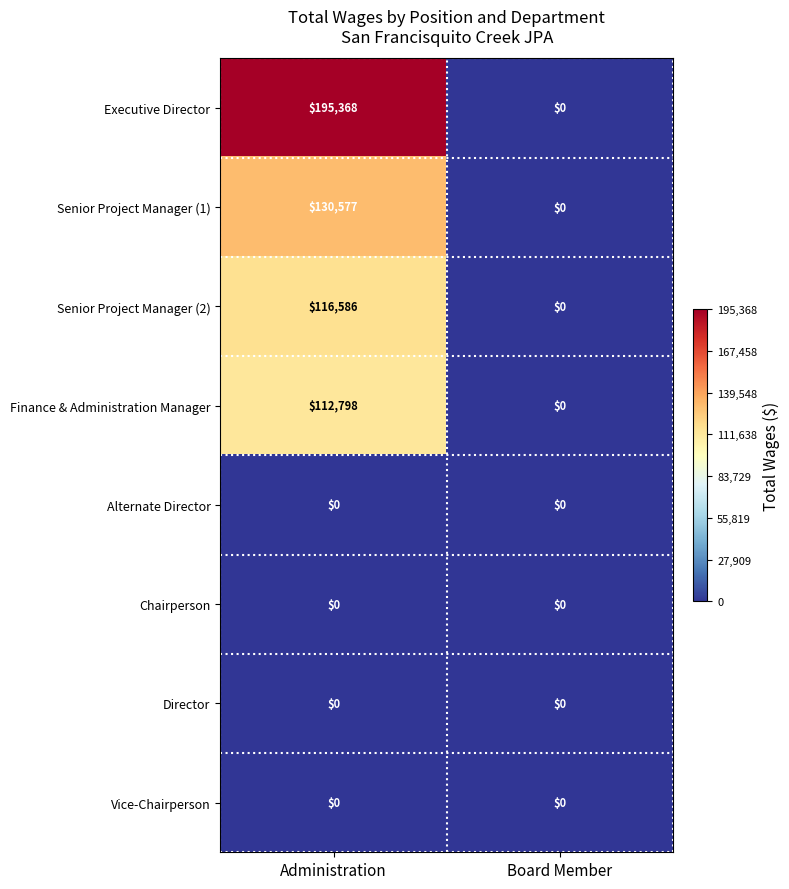

At how many categories does at least one series exceed 160139?

1